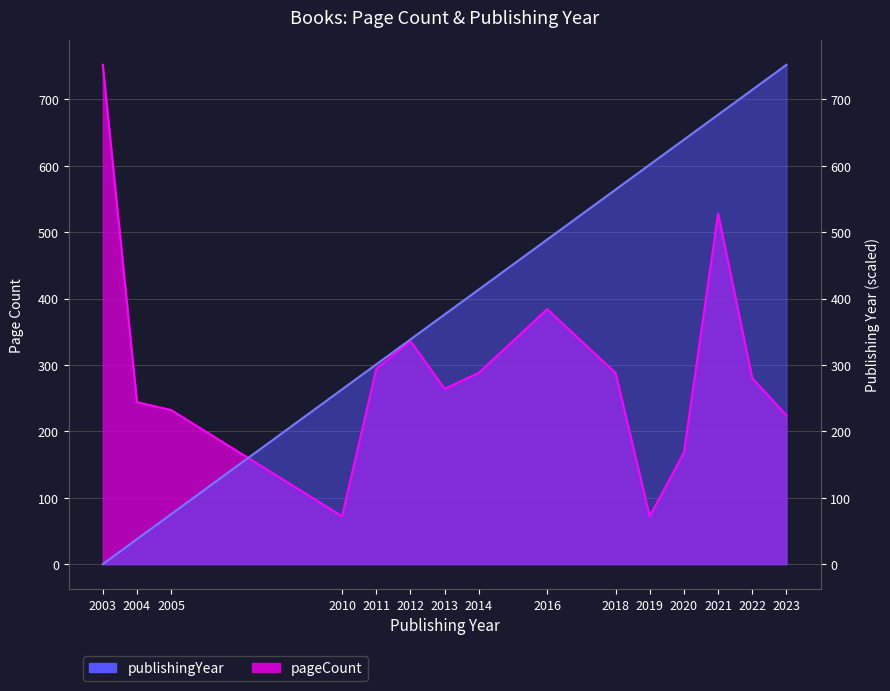

Which series ends up on top after the final intersection of pageCount and publishingYear?

publishingYear